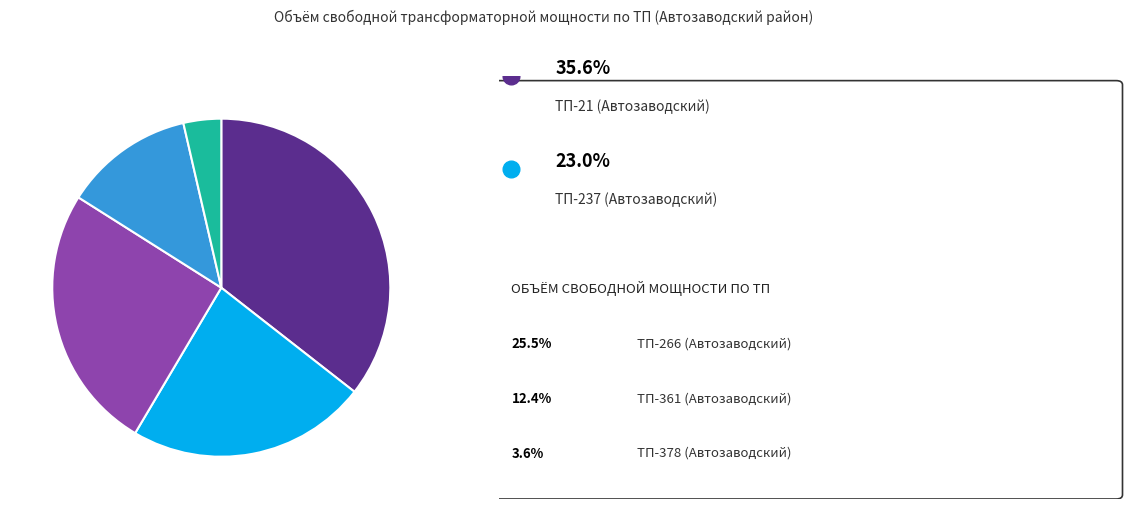

Does any single category account for the majority?

No